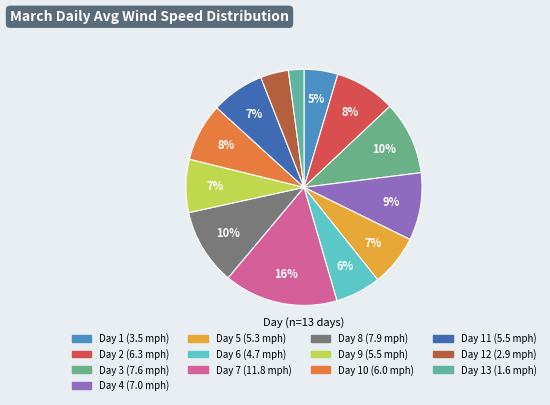

What is the smallest slice in the pie chart?

13